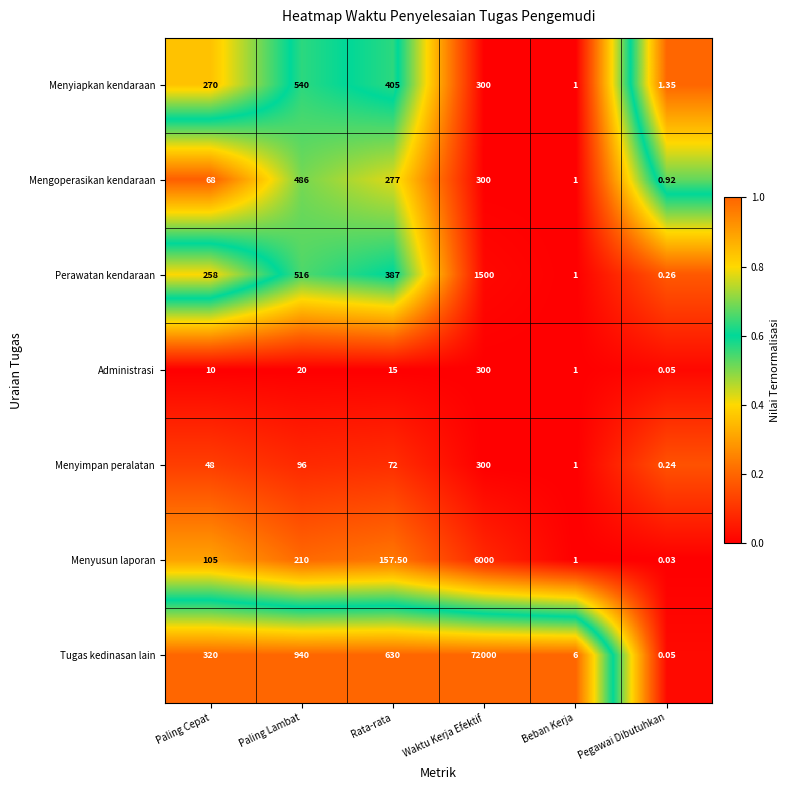

At which category does the chart reach its minimum across all series?

Pegawai Dibutuhkan